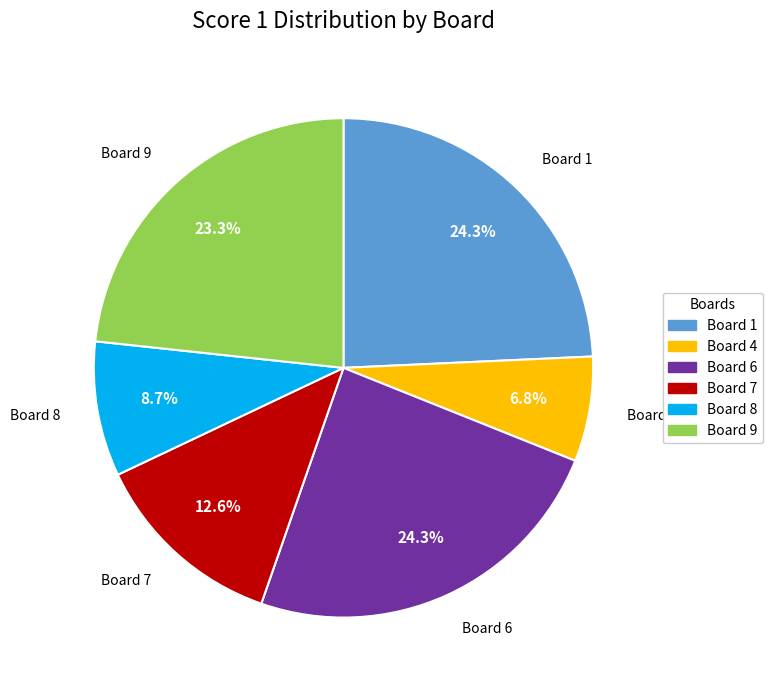

What is the total percentage of Board 6 and Board 4?

31.1%